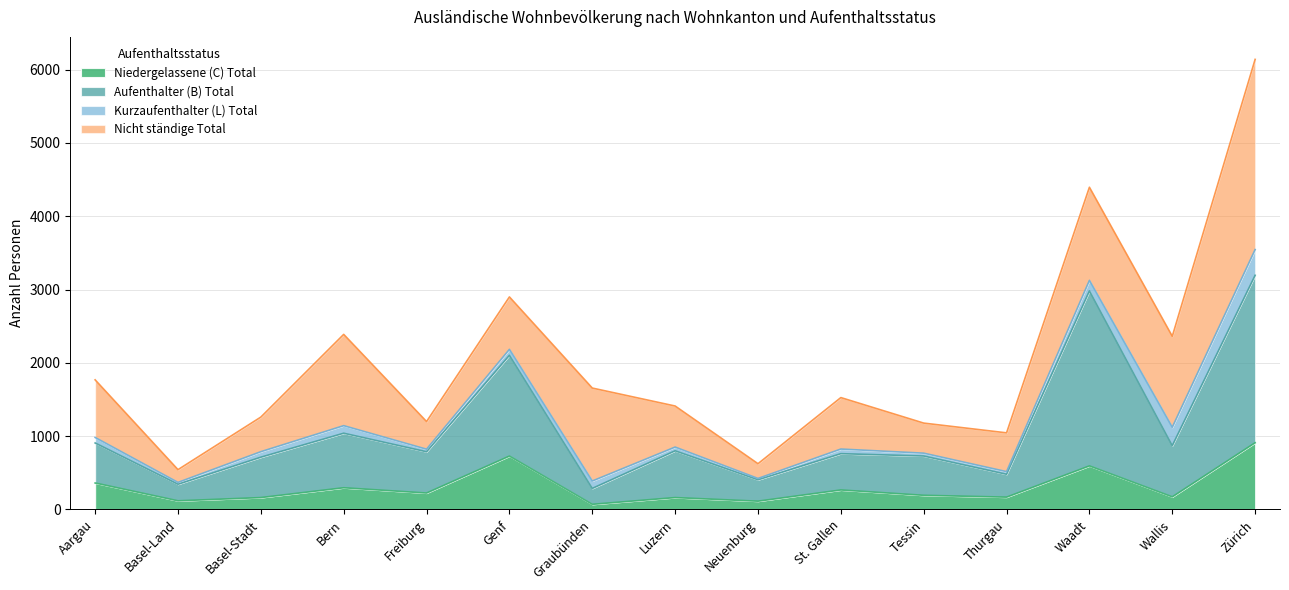

In Aufenthalter (B) Total, how many points are lower than both neighbors (excluding endpoints)?

6